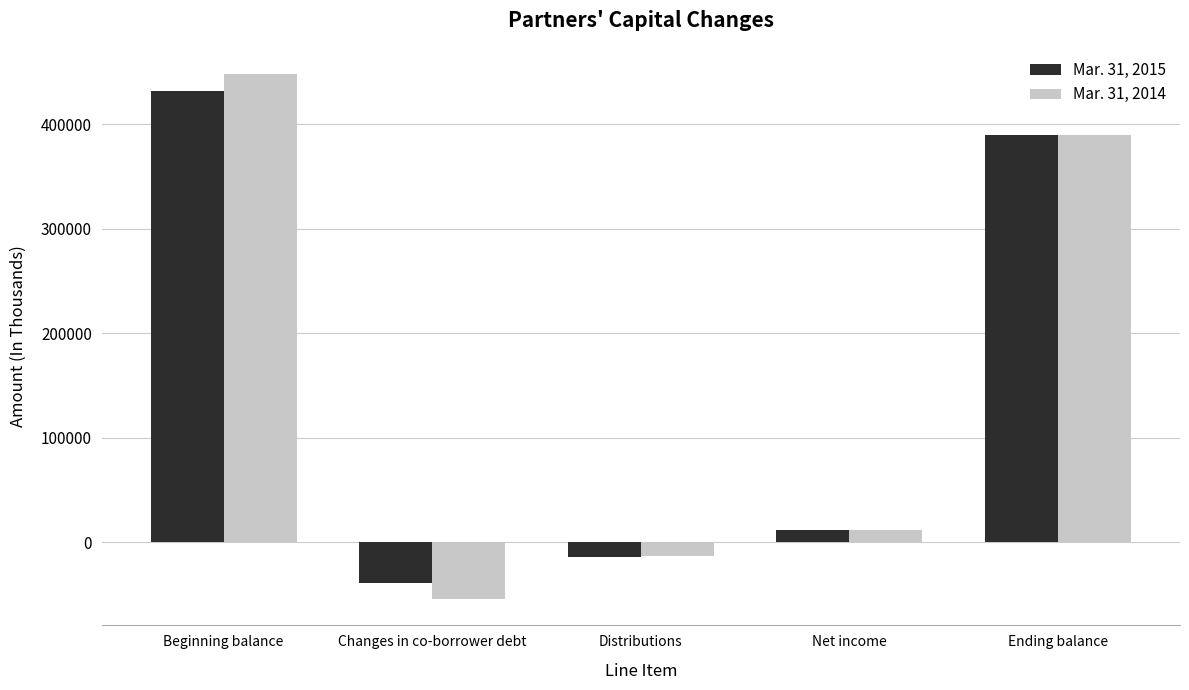

List the series in order of their peak value, lowest first.

Mar. 31, 2015, Mar. 31, 2014